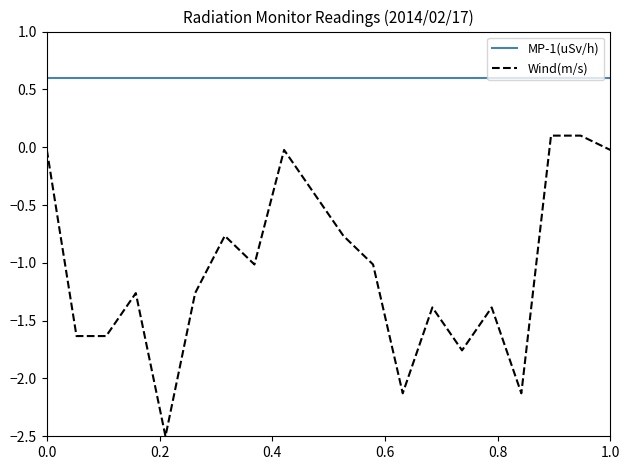

Does the chart have visible grid lines?

No